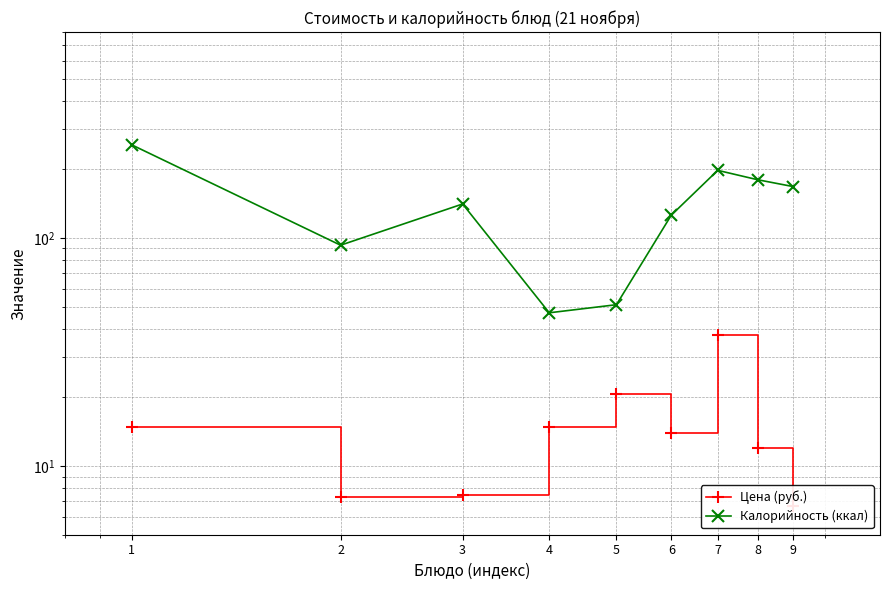

At which category is the sum across all series the highest?

1